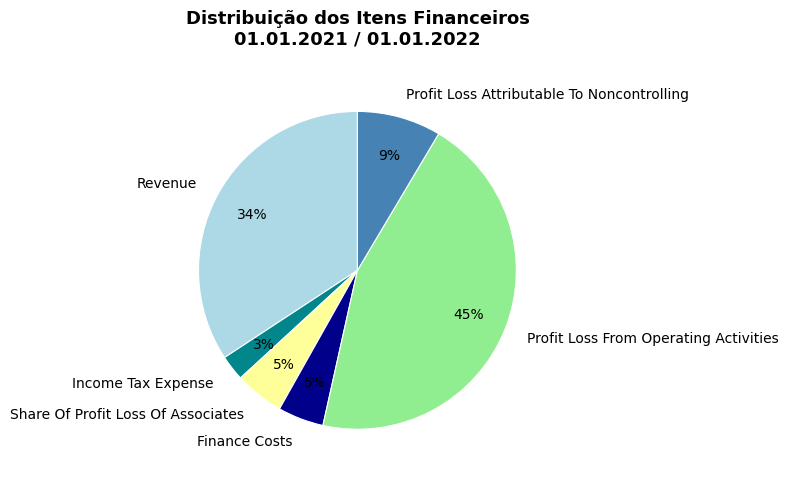

How many slices are in this pie chart?

6